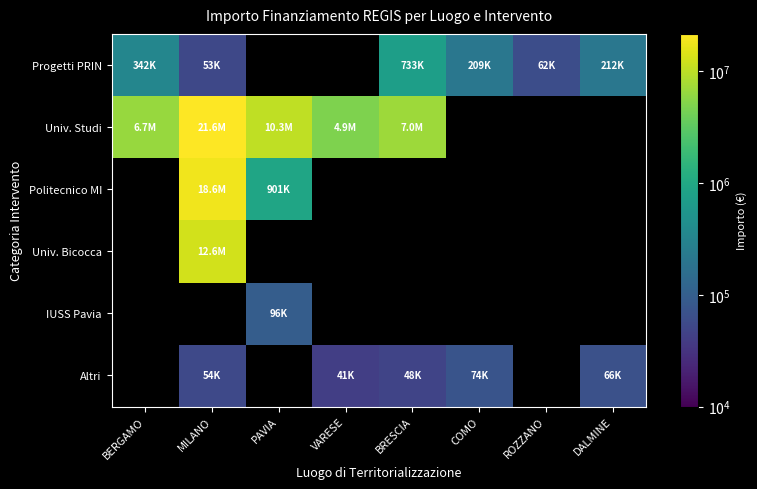

How many categories are shown in the chart?

8